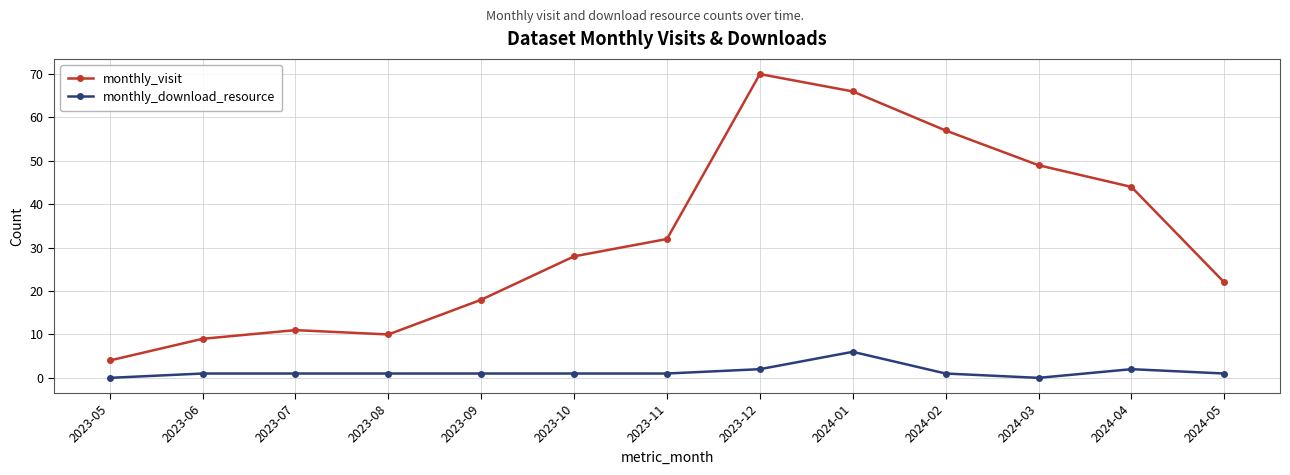

True or false: monthly_download_resource and monthly_visit cross at least once.

False